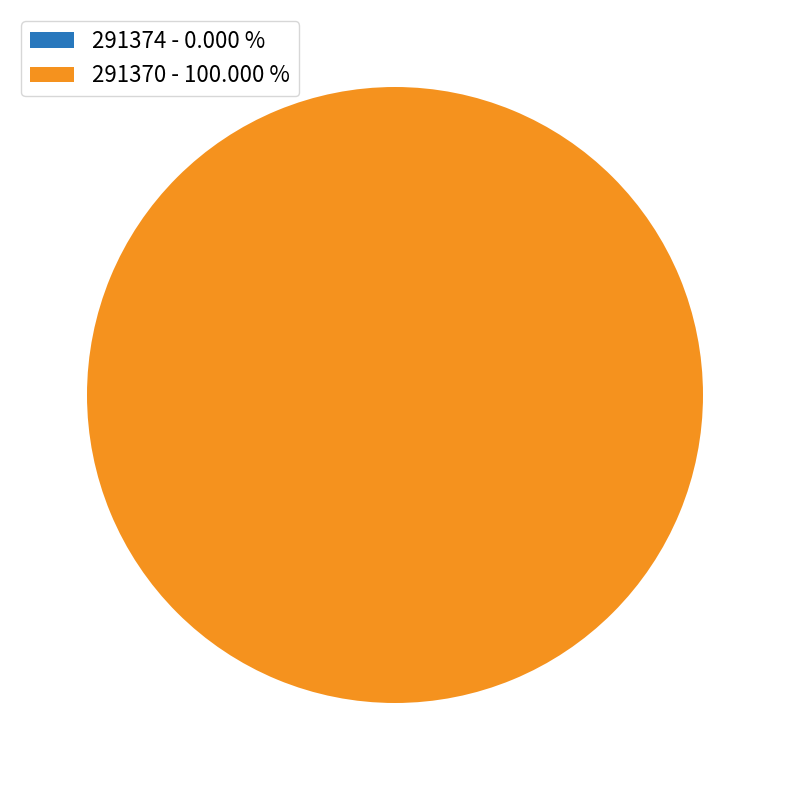

The 291370 slice represents 100% of the pie. True or false?

True